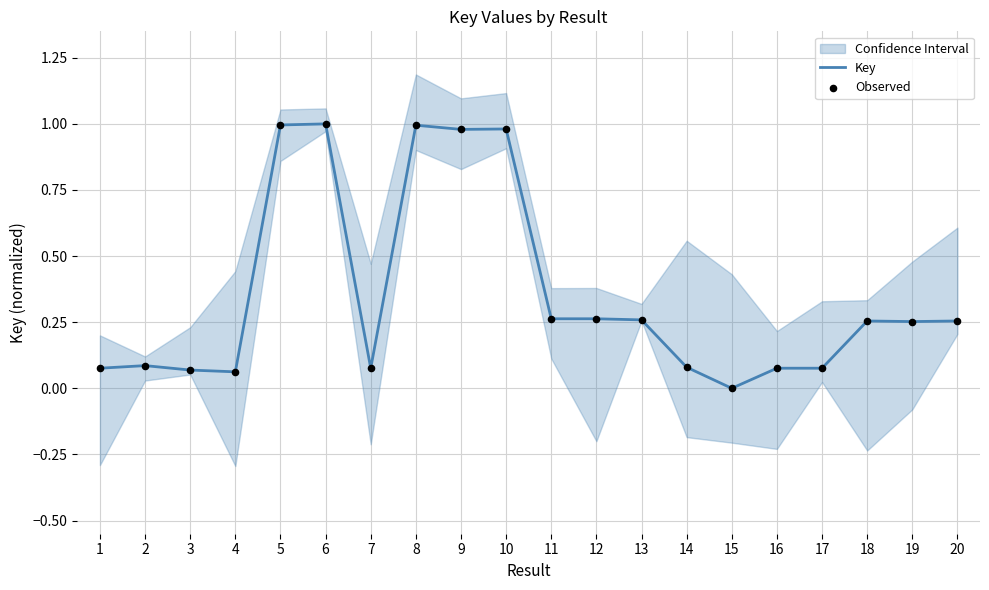

What is the total value across all series at 12?

0.5